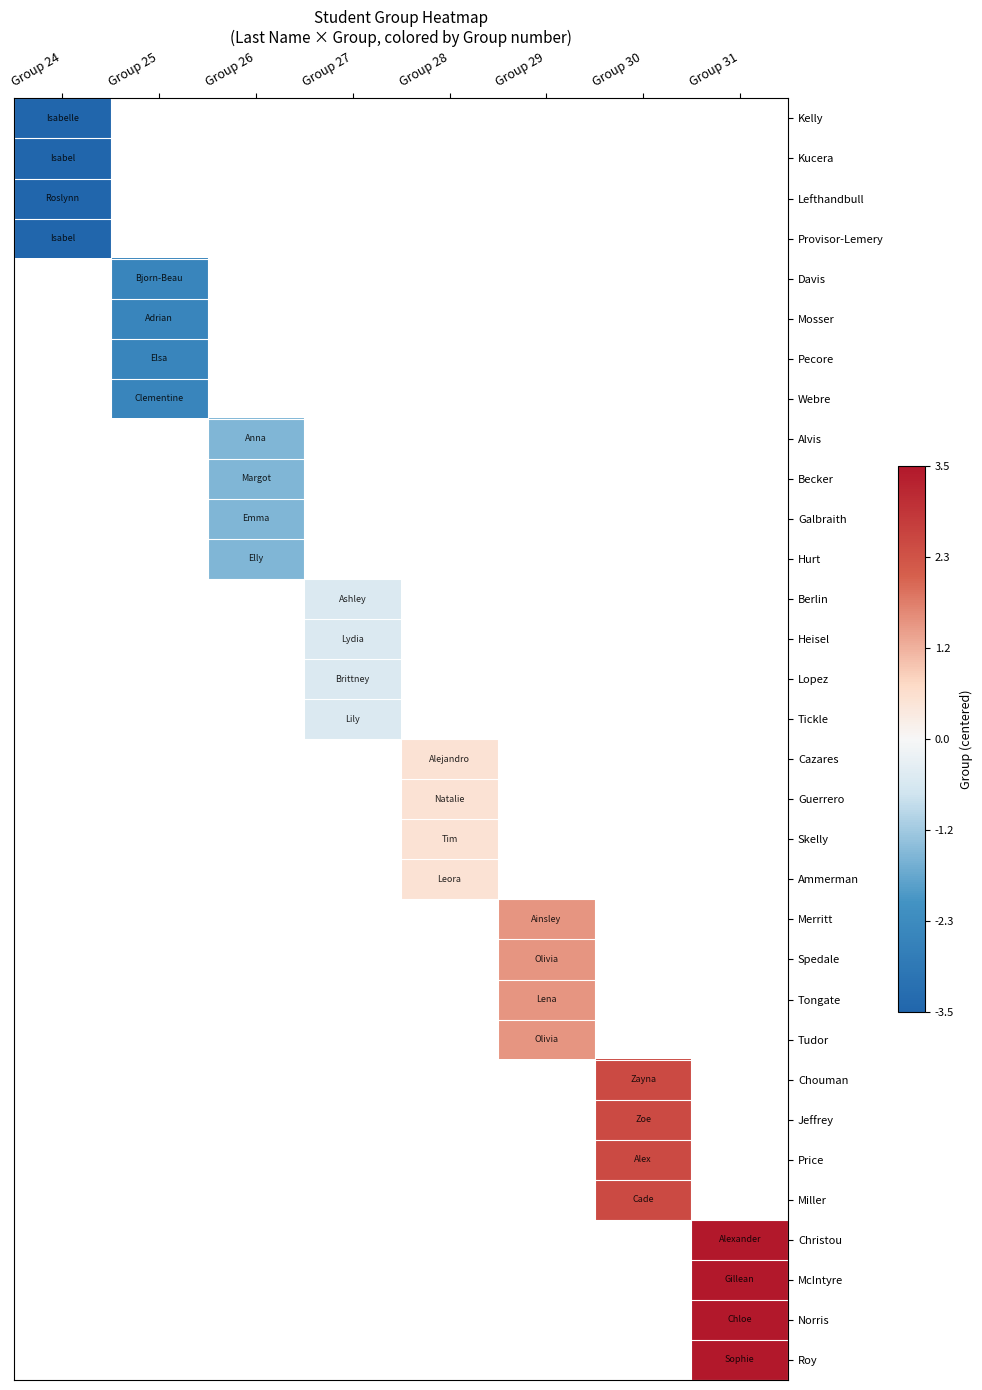

At how many categories does at least one series exceed -1?

5